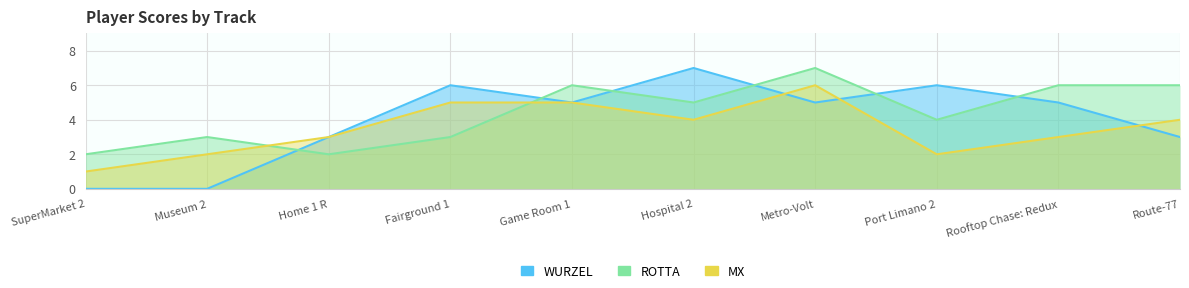

Which series changed the most between Museum 2 and Route-77?

WURZEL